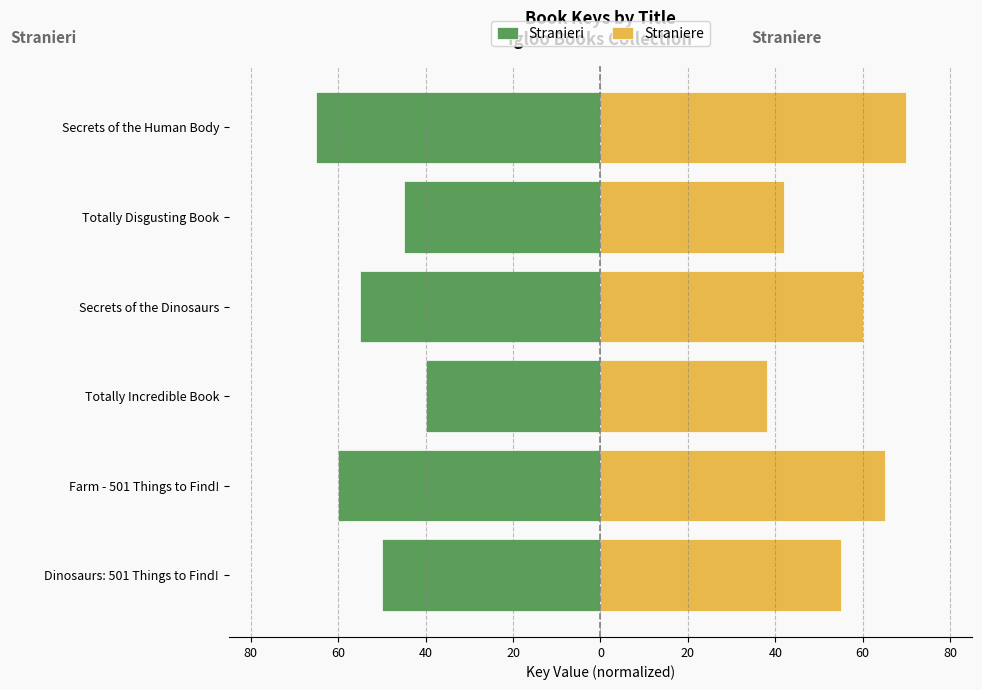

What is the difference between the second highest and minimum values in the Straniere series?

27